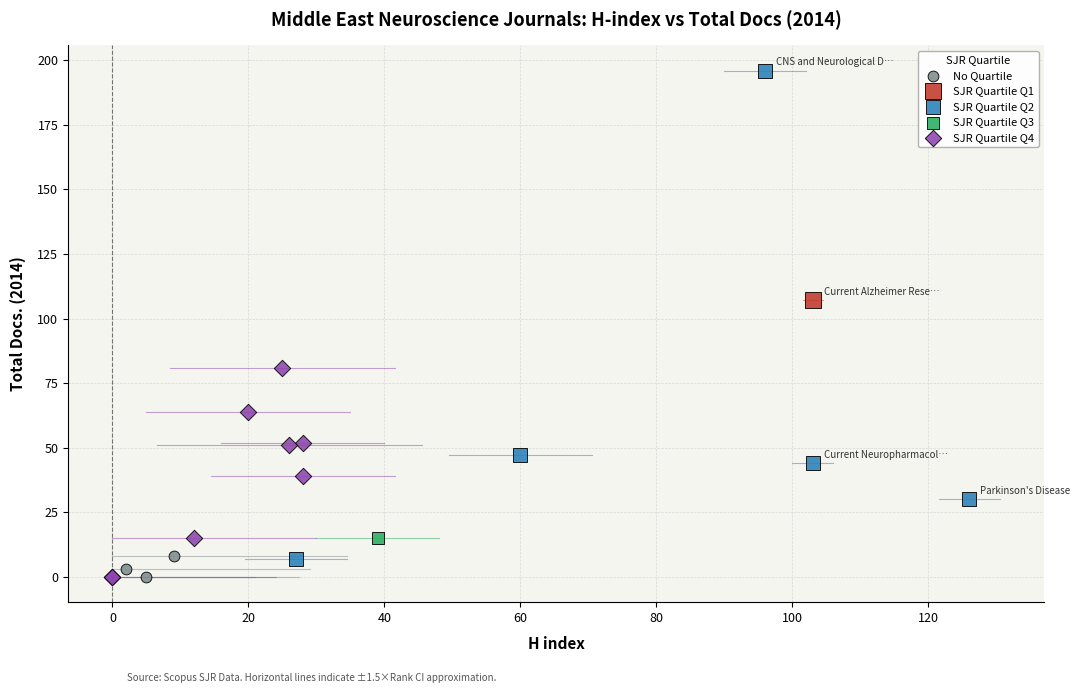

What are all the series names shown in the legend?

No Quartile, SJR Quartile Q1, SJR Quartile Q2, SJR Quartile Q3, SJR Quartile Q4